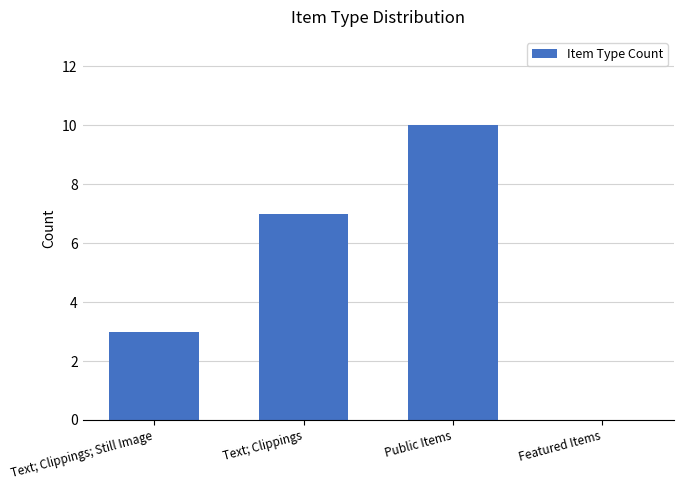

How many values are between 3 and 10?

3